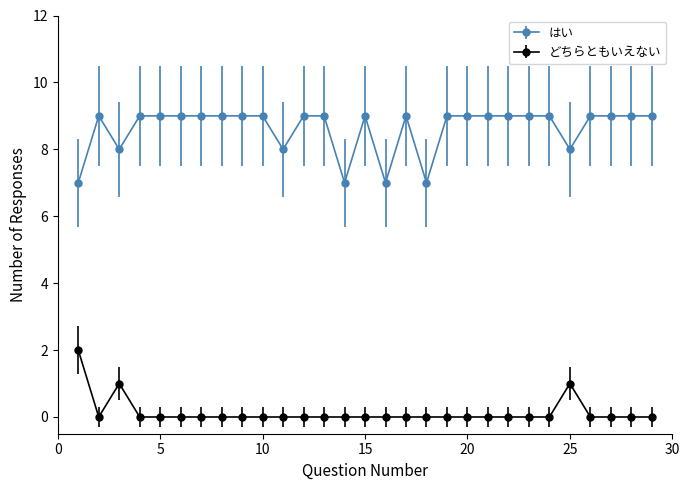

At how many categories does at least one series exceed 4?

29